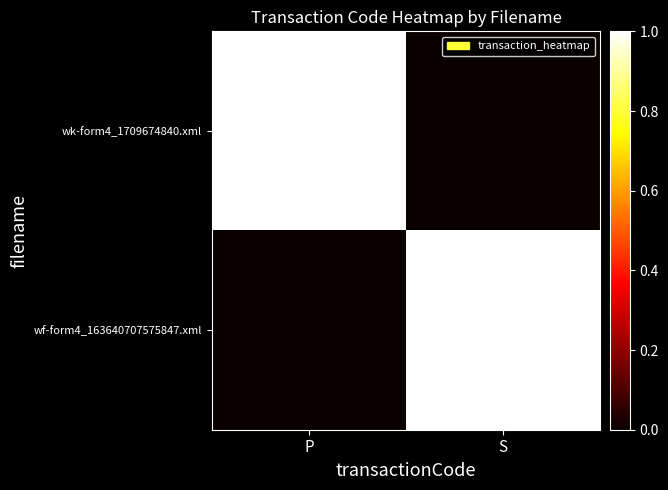

Reading right to left, transcribe all the data shown in this chart.

wk-form4_1709674840.xml: S=0	P=1
wf-form4_163640707575847.xml: S=1	P=0